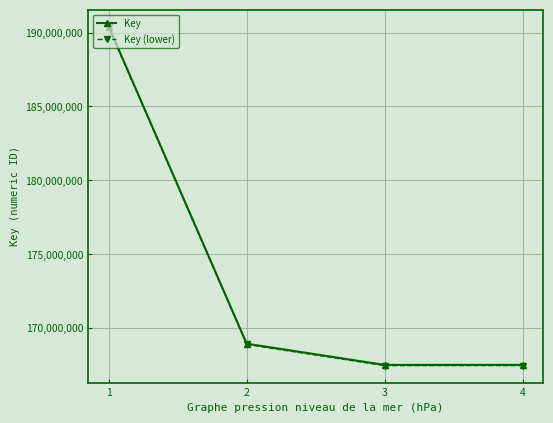

Is it true that Key equals 223091695.4 at 2?

False